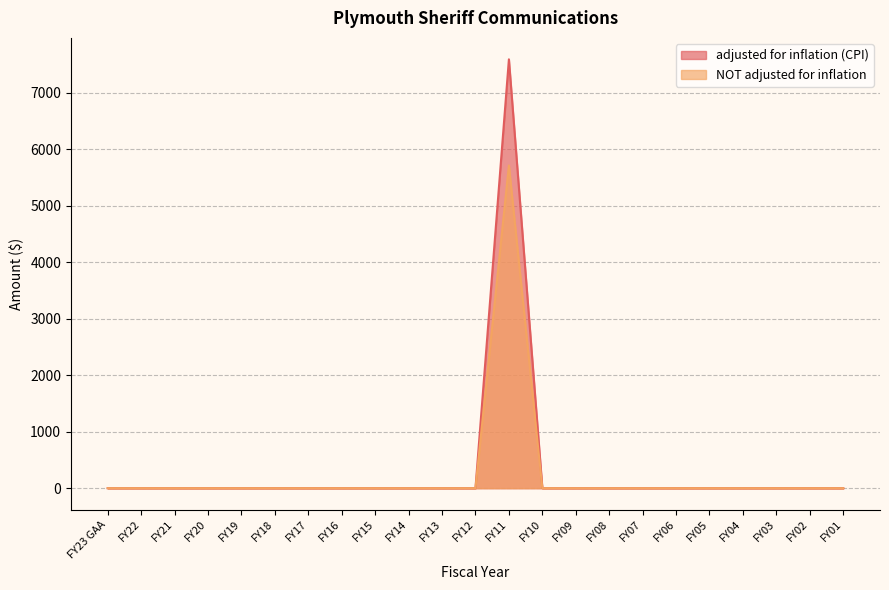

At which category does the chart reach its peak across all series?

FY11